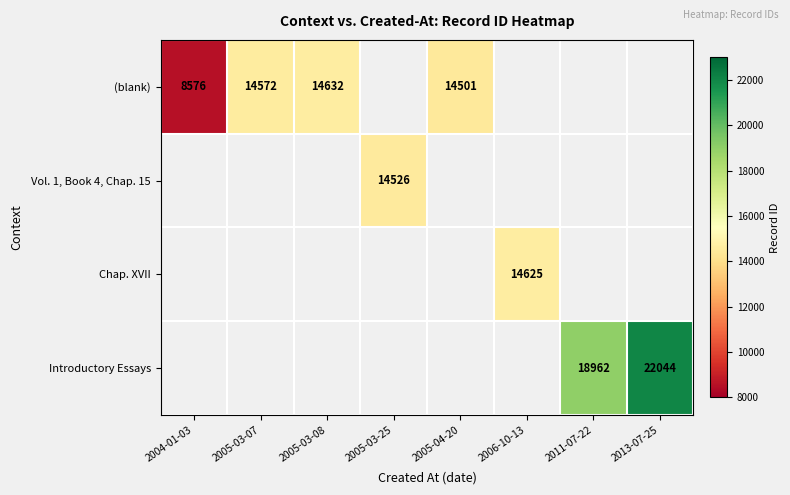

Count the number of categories in the chart.

8